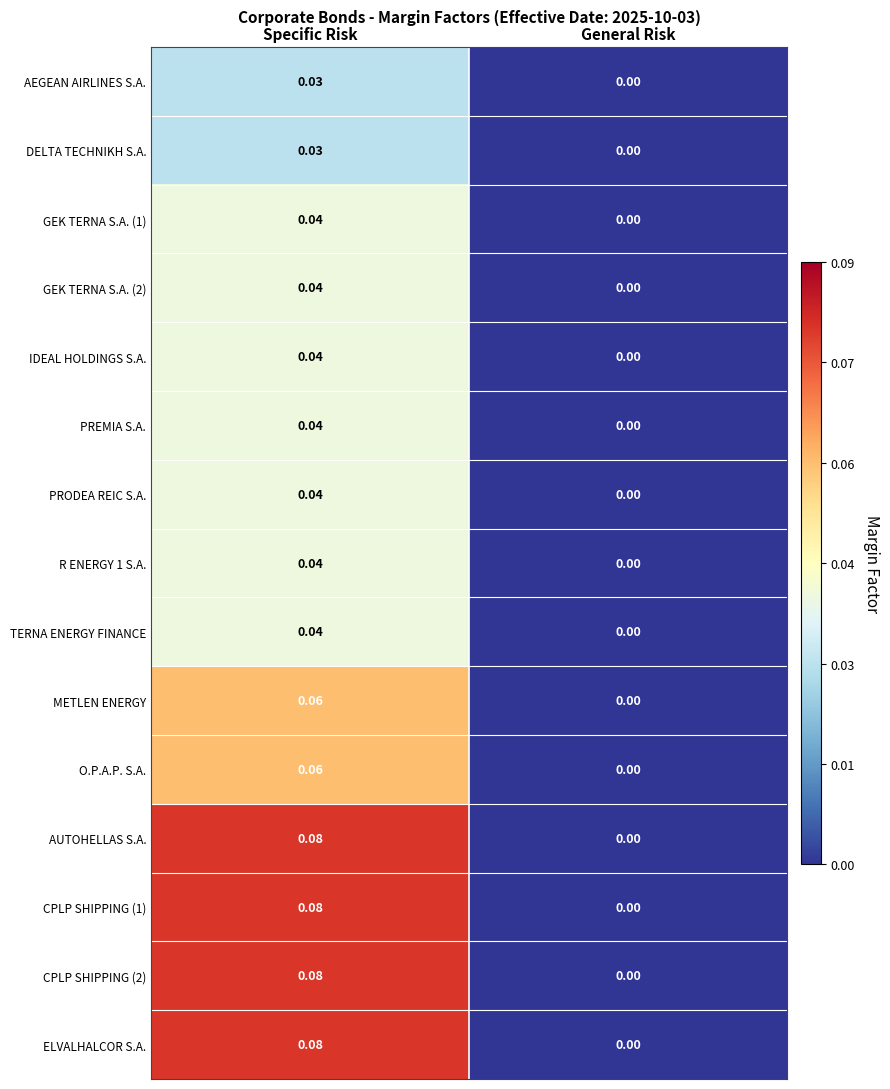

Which category has the highest value in the DELTA TECHNIKH S.A. series?

Specific Risk